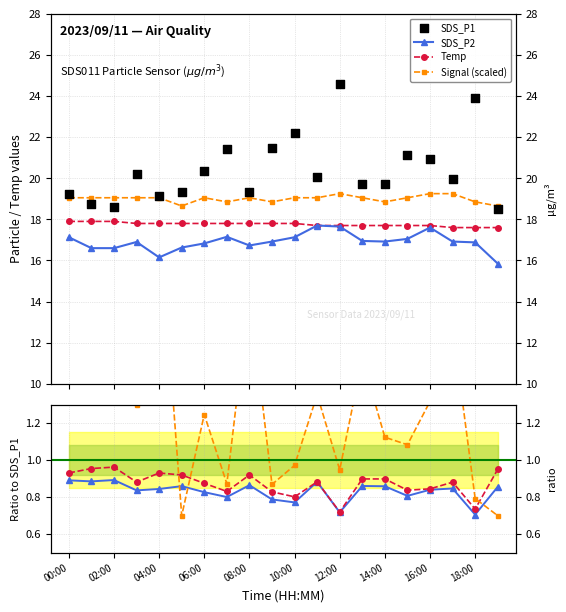

Which series contains the highest Y value?

SDS_P1